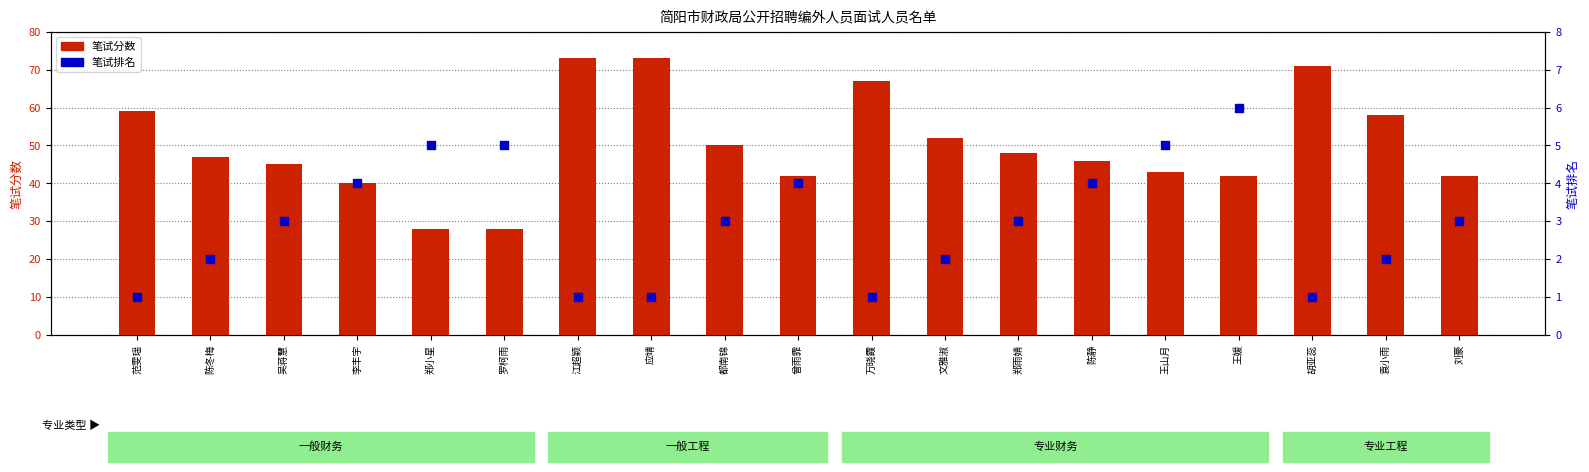

Which series has the largest total across all categories?

笔试分数